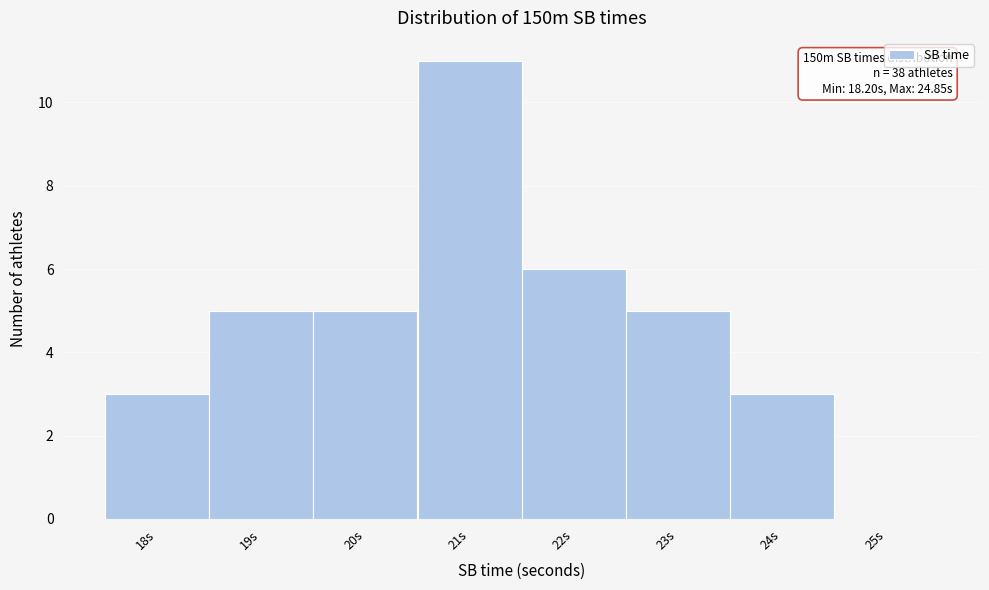

Reading right to left, what are all the values shown in this chart?

25s=0	24s=3	23s=5	22s=6	21s=11	20s=5	19s=5	18s=3